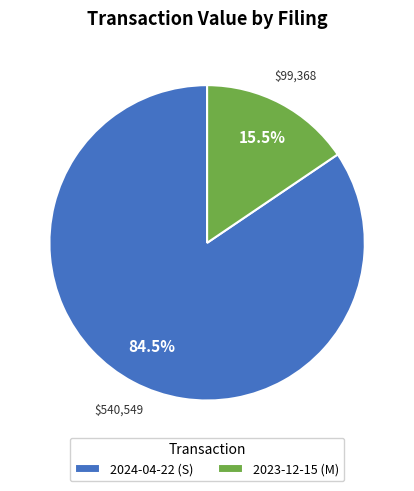

What is the smallest slice in the pie chart?

2023-12-15 (M)